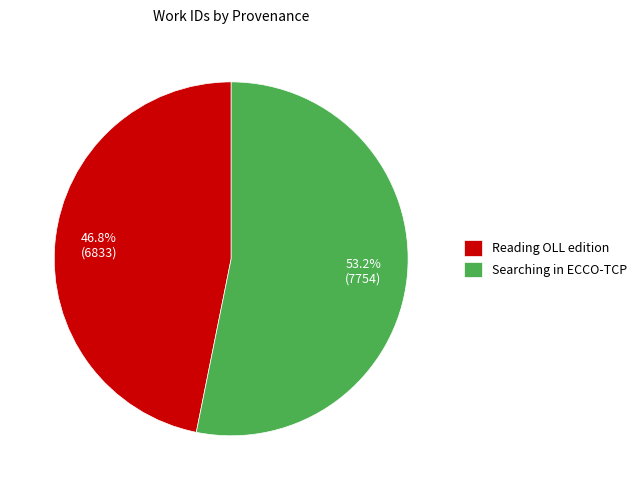

Rank the categories by value from lowest to highest.

Reading OLL edition, Searching in ECCO-TCP